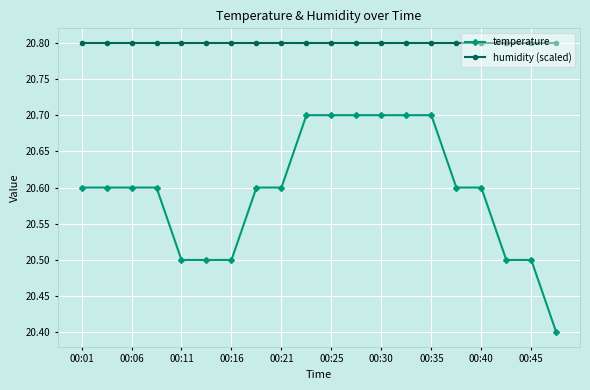

What is the sum of all temperature values?

411.9